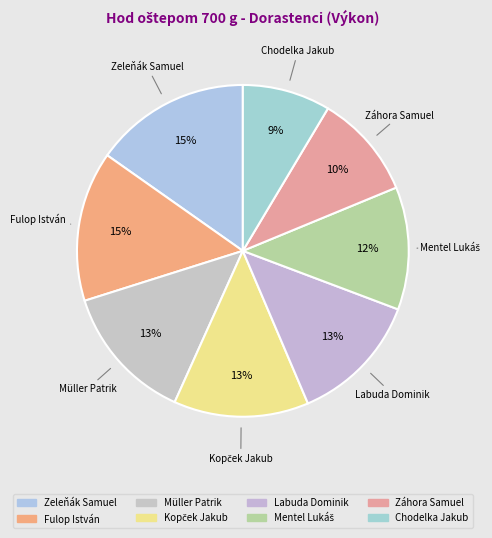

Count the number of slices in the pie.

8